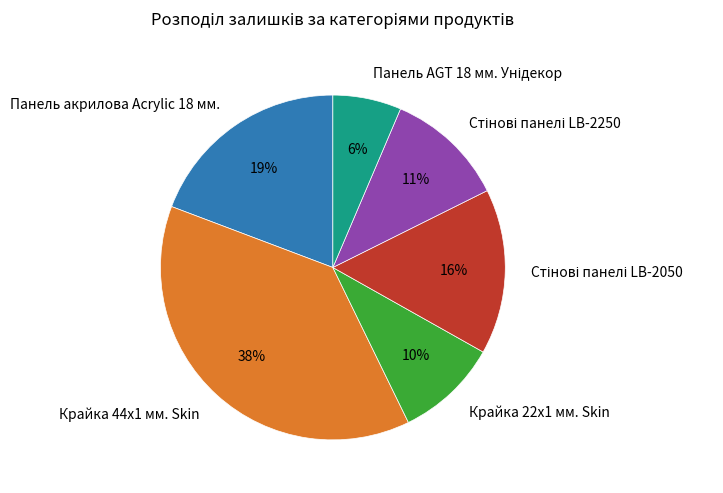

To the nearest percent, what is the difference between the largest and smallest slice percentages?

32%